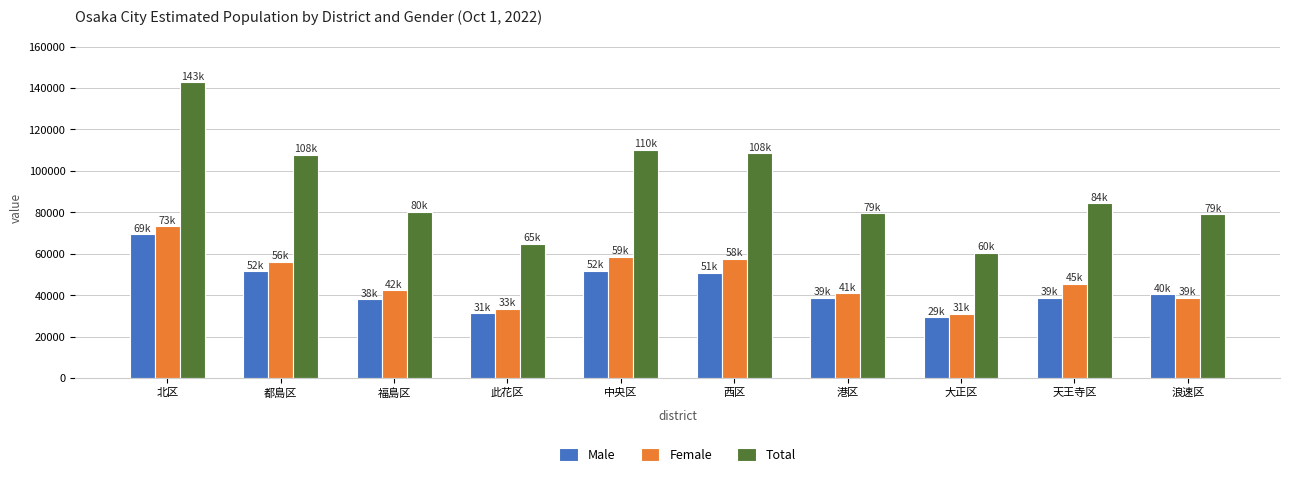

What is the total value across all series at 都島区?

215652